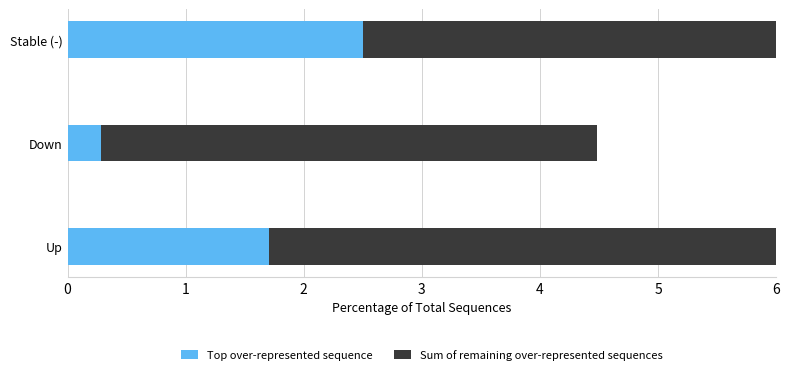

What is the minimum value shown in the chart?

0.3